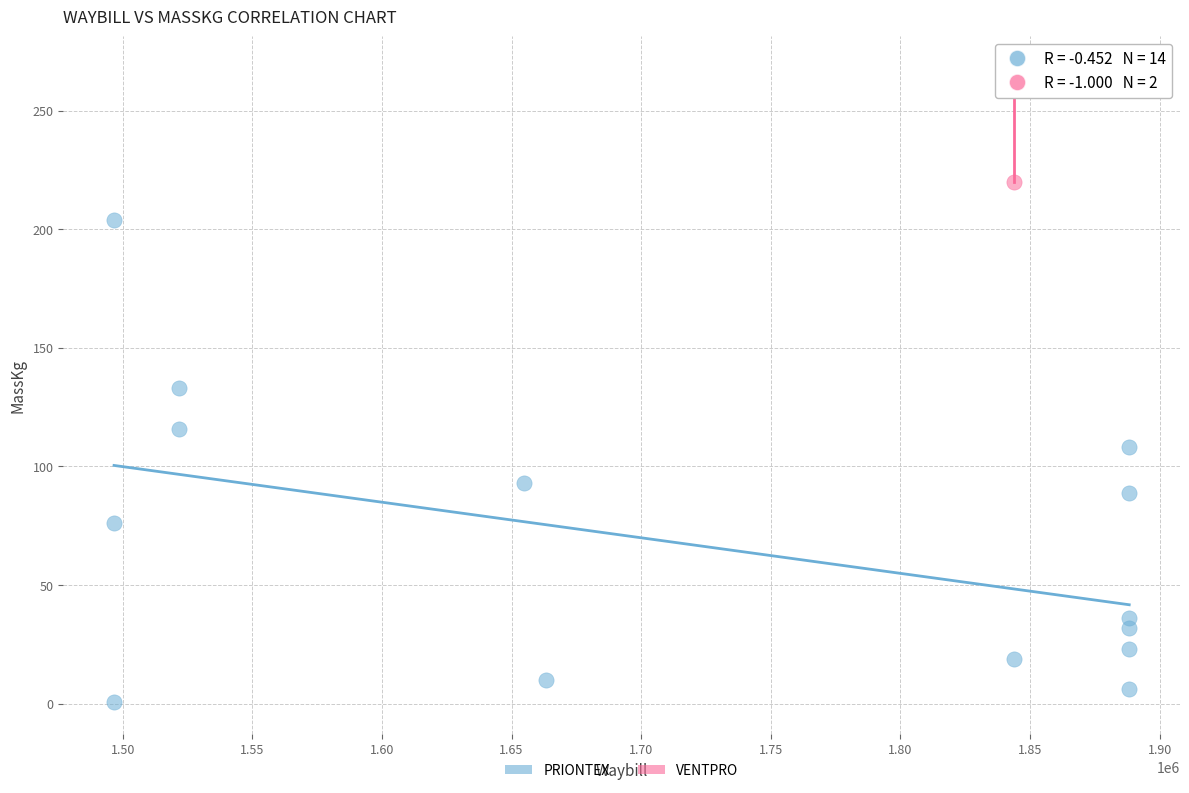

What are all the series names shown in the legend?

PRIONTEX, VENTPRO